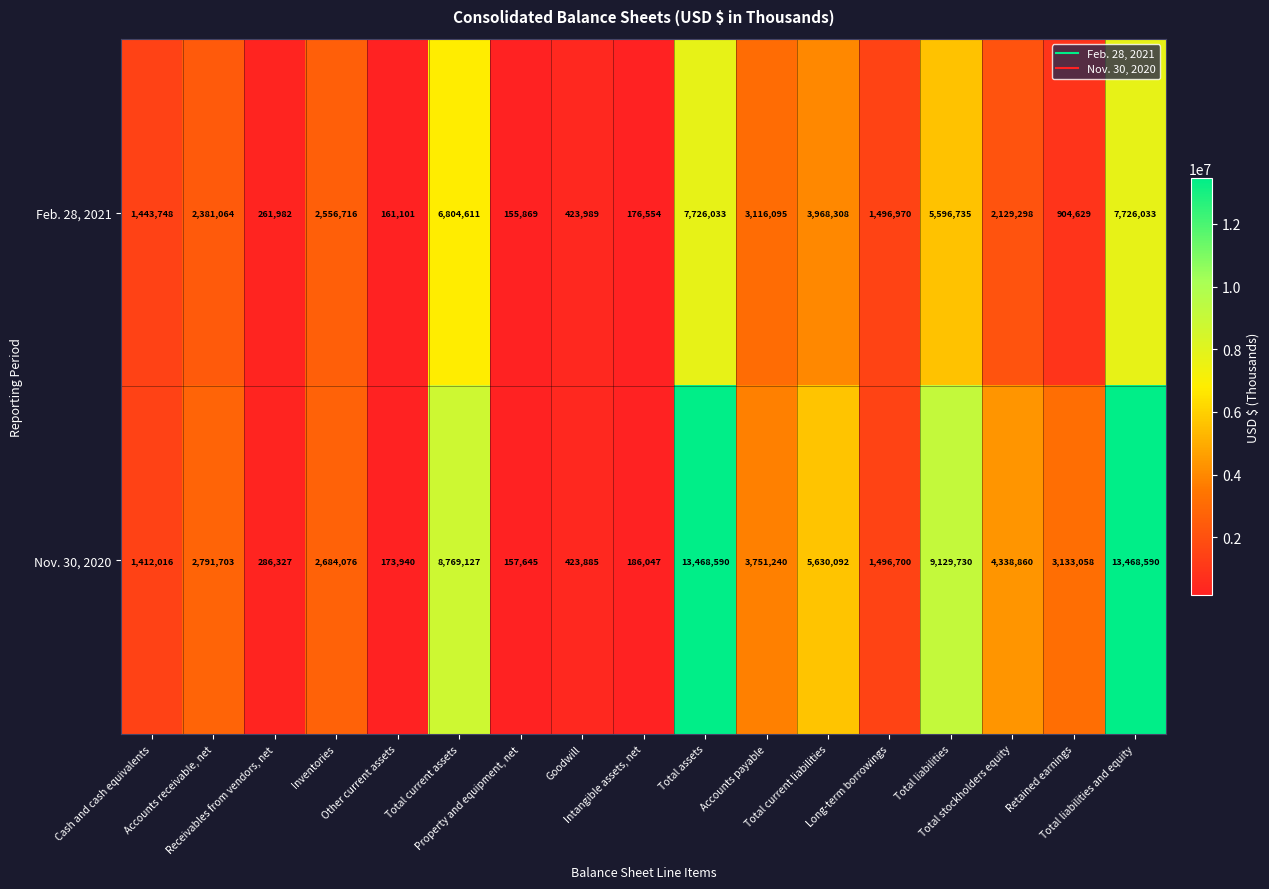

List the series in order of their peak value, highest first.

Nov. 30, 2020, Feb. 28, 2021